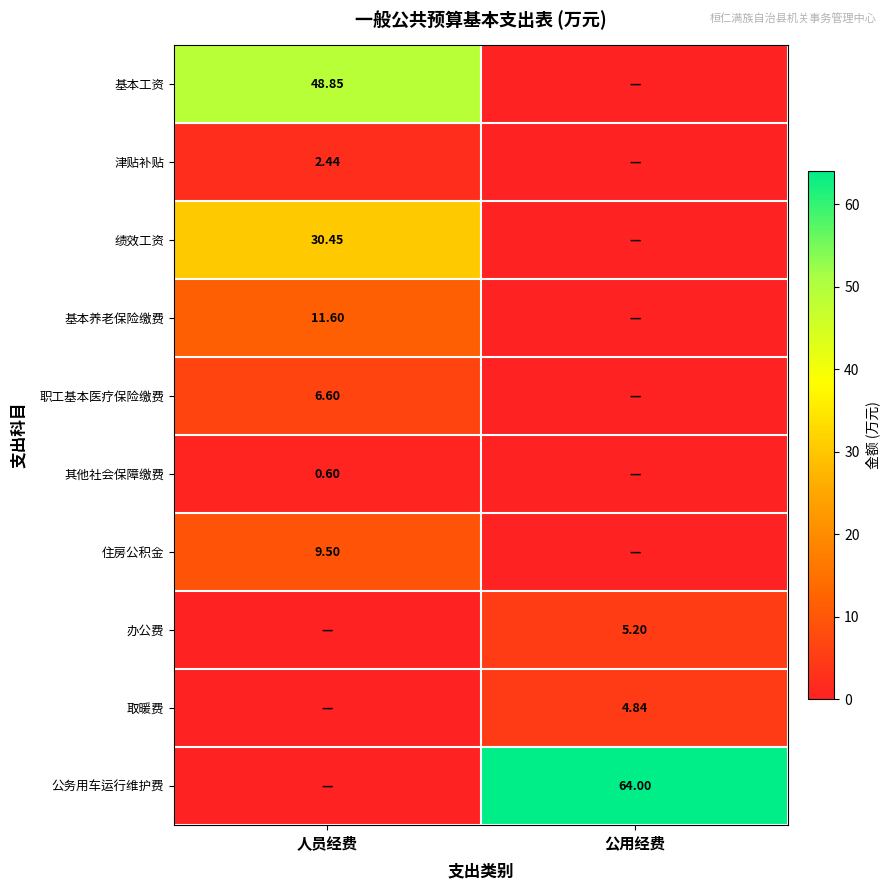

Which has a higher value, 公用经费 or 人员经费?

人员经费